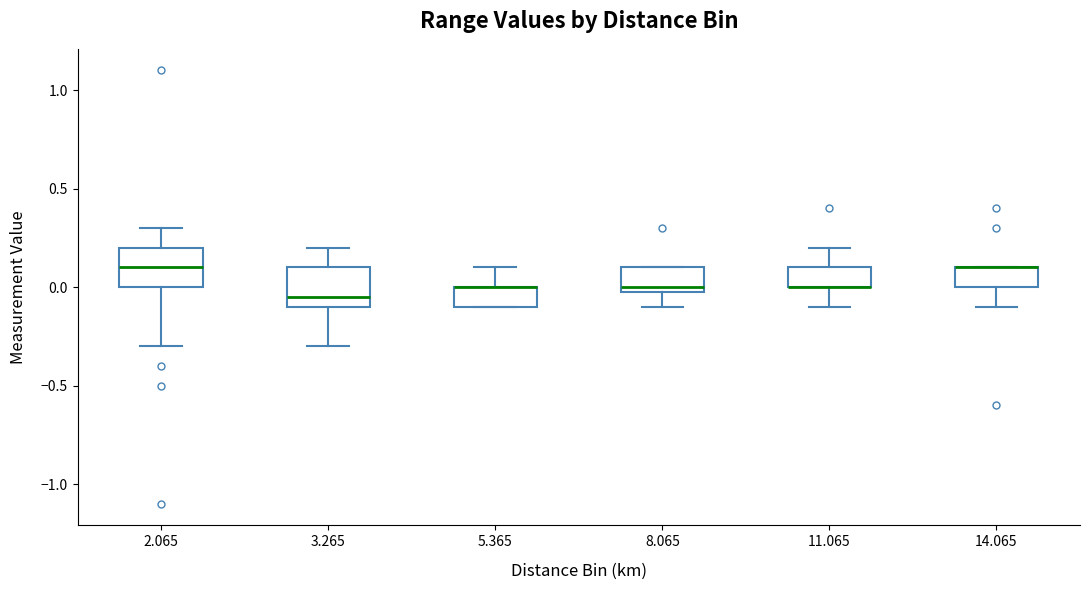

Reading left to right, transcribe this box plot: for each box, give where its median line is, the range the box spans, and where its two whiskers end, as read against the y-axis. The values are not printed on the chart, so give them approximately, as read against the axis.

2.065: median 0.10, box 0.00 to 0.20, whiskers -0.30 to 0.30
3.265: median -0.05, box -0.10 to 0.10, whiskers -0.30 to 0.20
5.365: median 0.00 (drawn on the box's upper edge), box -0.10 to 0.00, whiskers -0.10 to 0.10
8.065: median 0.00 (just above the box's lower edge), box 0.00 to 0.10, whiskers -0.10 to 0.10
11.065: median 0.00 (drawn on the box's lower edge), box 0.00 to 0.10, whiskers -0.10 to 0.20
14.065: median 0.10 (drawn on the box's upper edge), box 0.00 to 0.10, whiskers -0.10 to 0.10